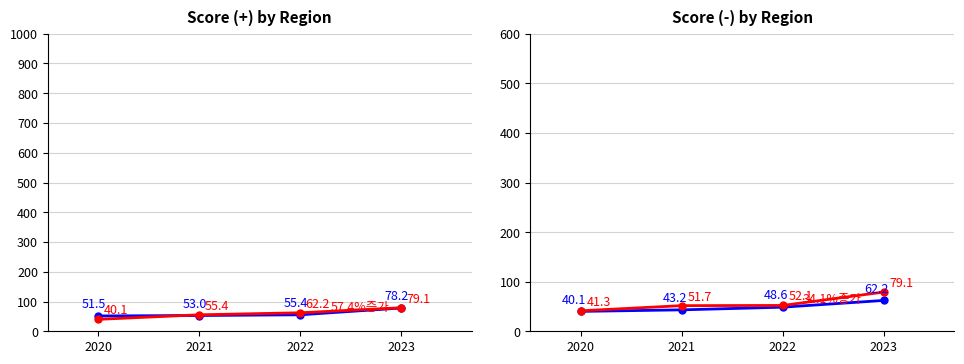

At which category does the chart reach its minimum across all series?

2020